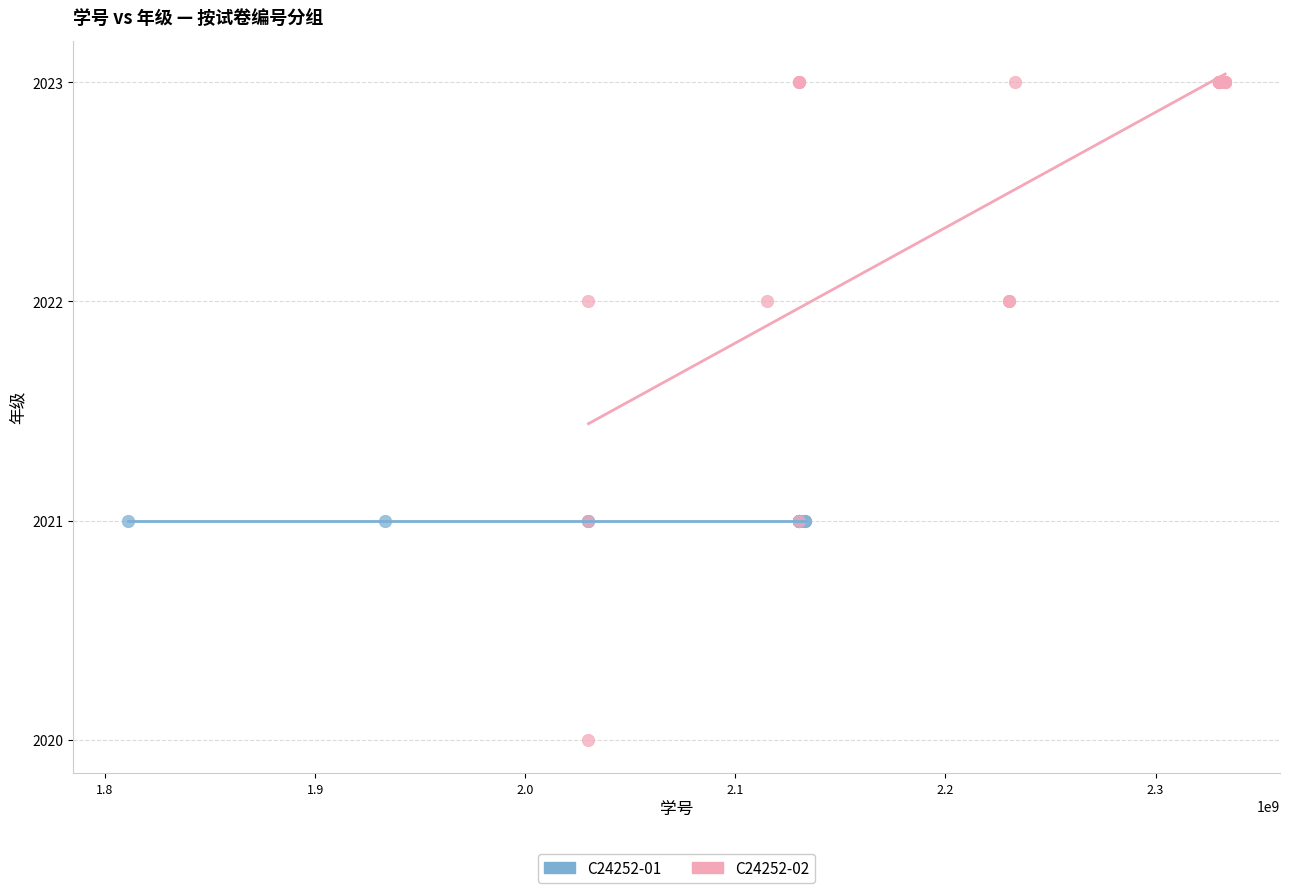

Which series contains the lowest Y value?

C24252-02